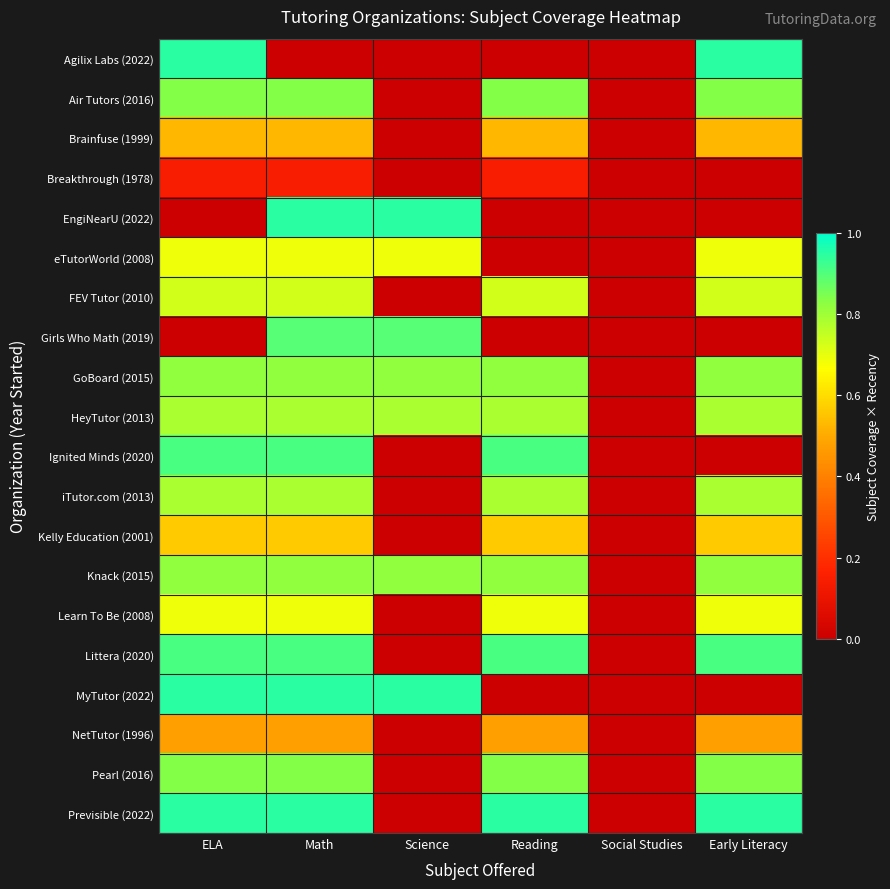

At how many categories does at least one series exceed 0?

5